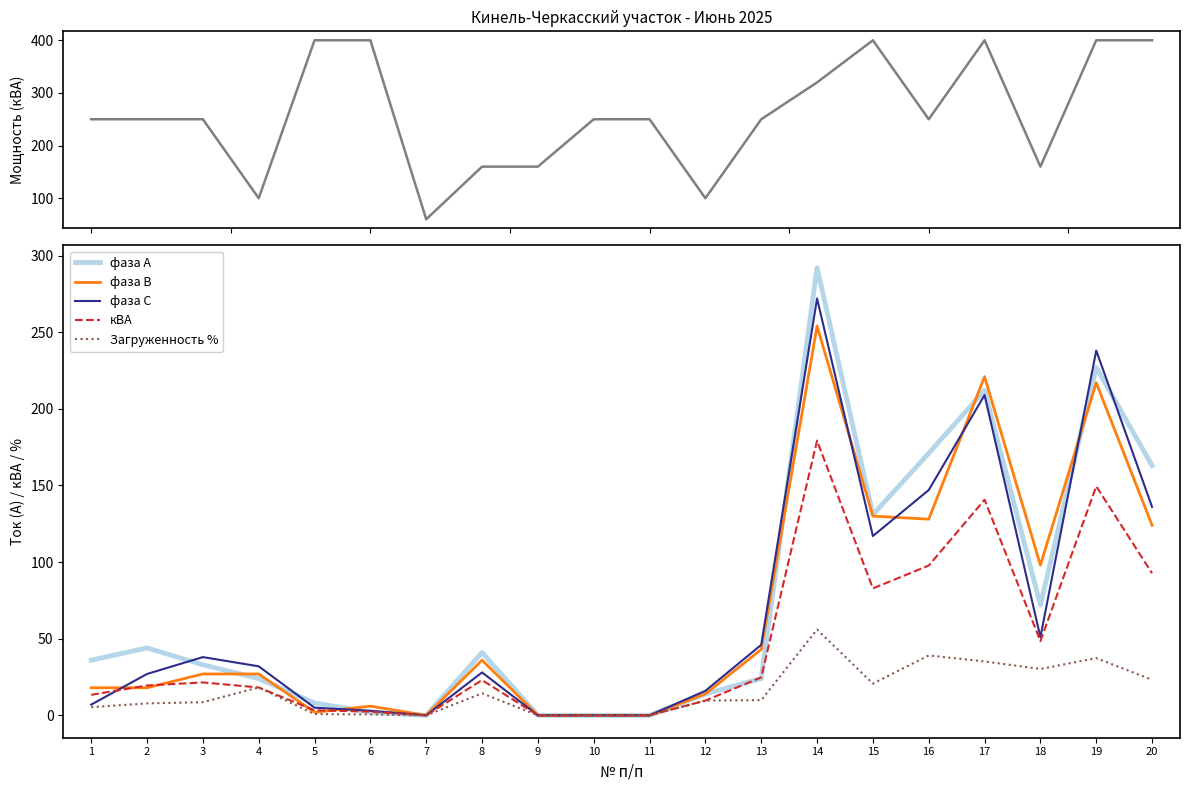

True or false: фаза В has more than 2 interior local peaks.

True